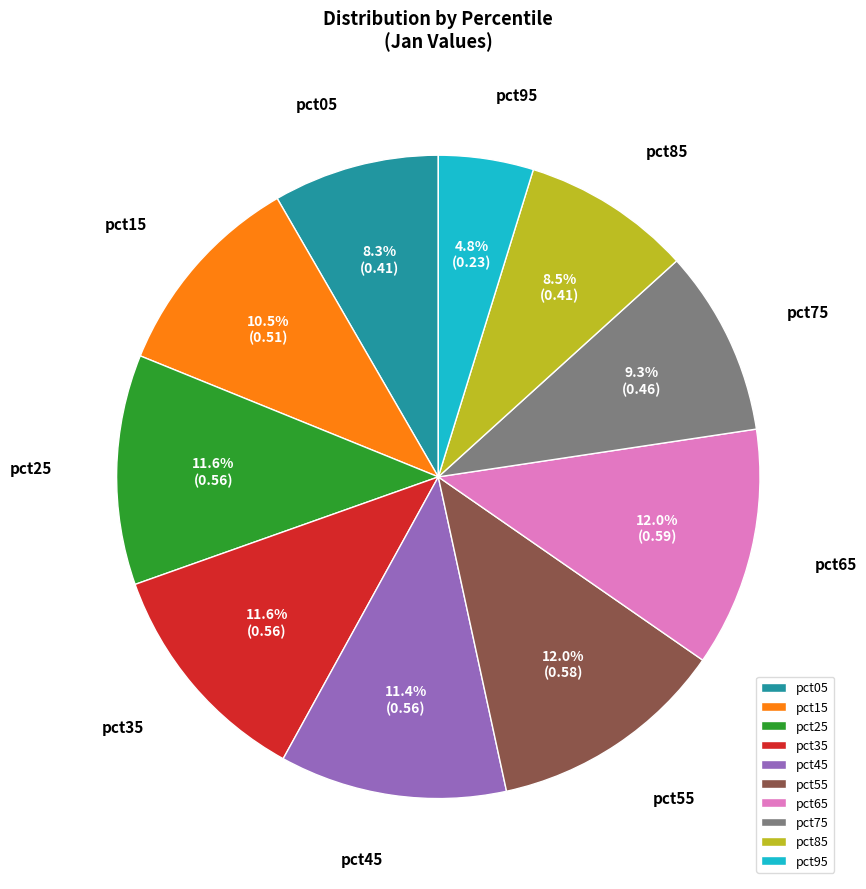

What percentage is the pct25 slice, to the nearest percent?

12%